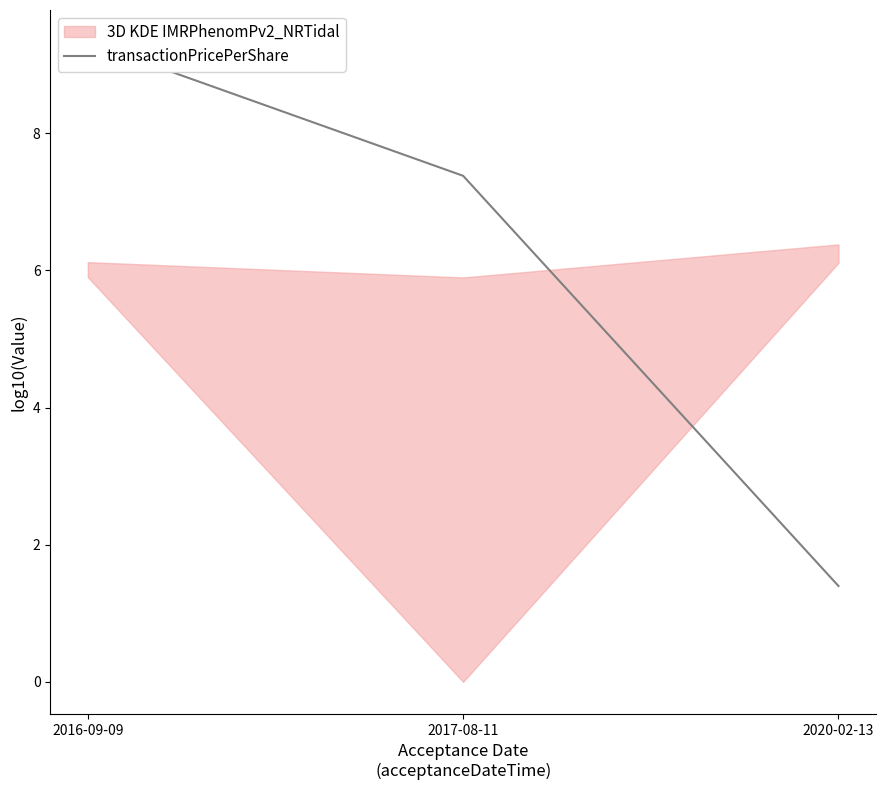

How many lines are shown in the chart?

1